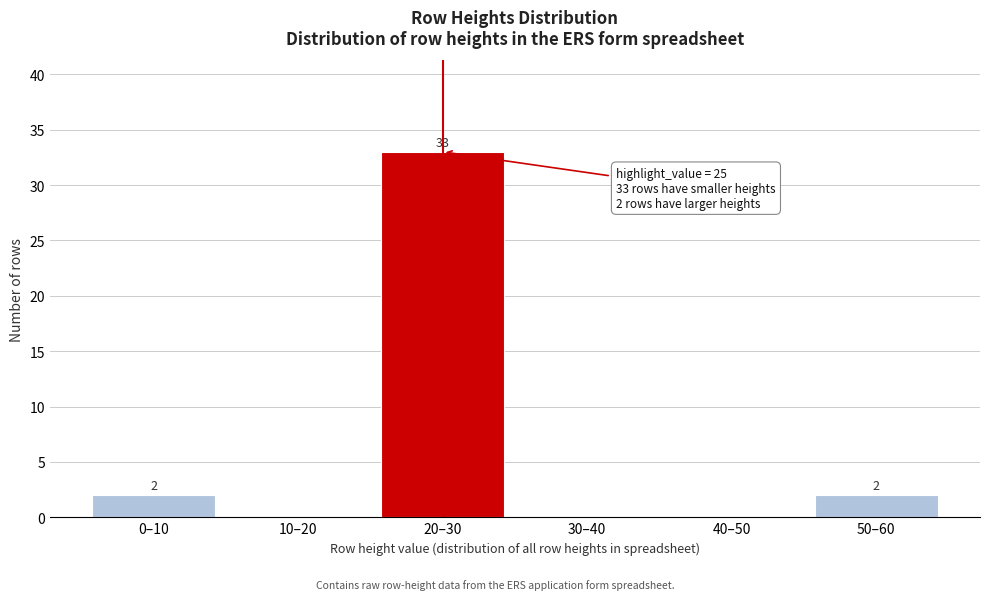

Reading right to left, what are all the values shown in this chart?

50–60=2	40–50=0	30–40=0	20–30=33	10–20=0	0–10=2